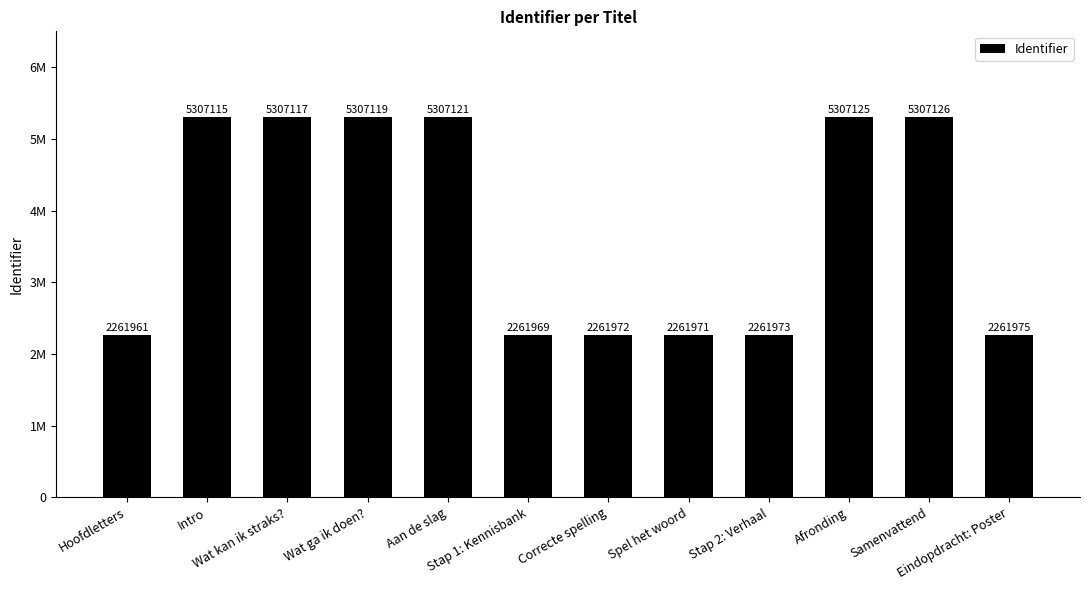

Are the bars horizontal?

No